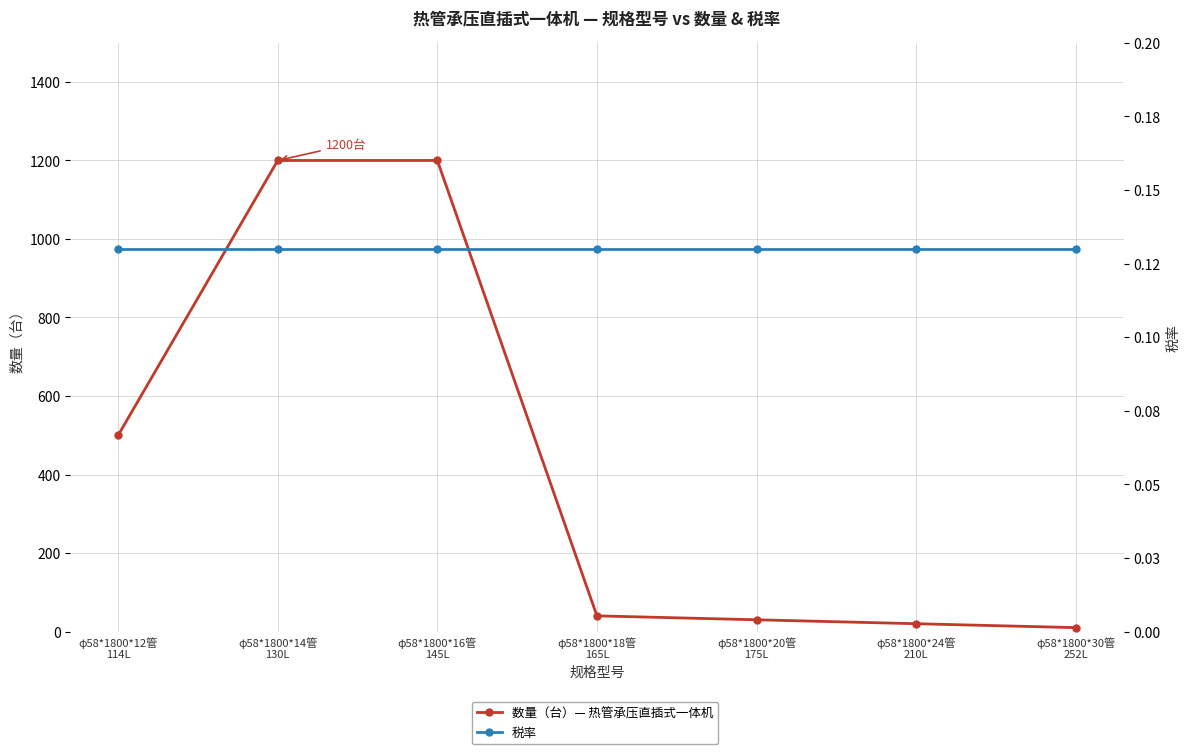

What is the value of the 税率 point at the 2nd from the left?

0.1